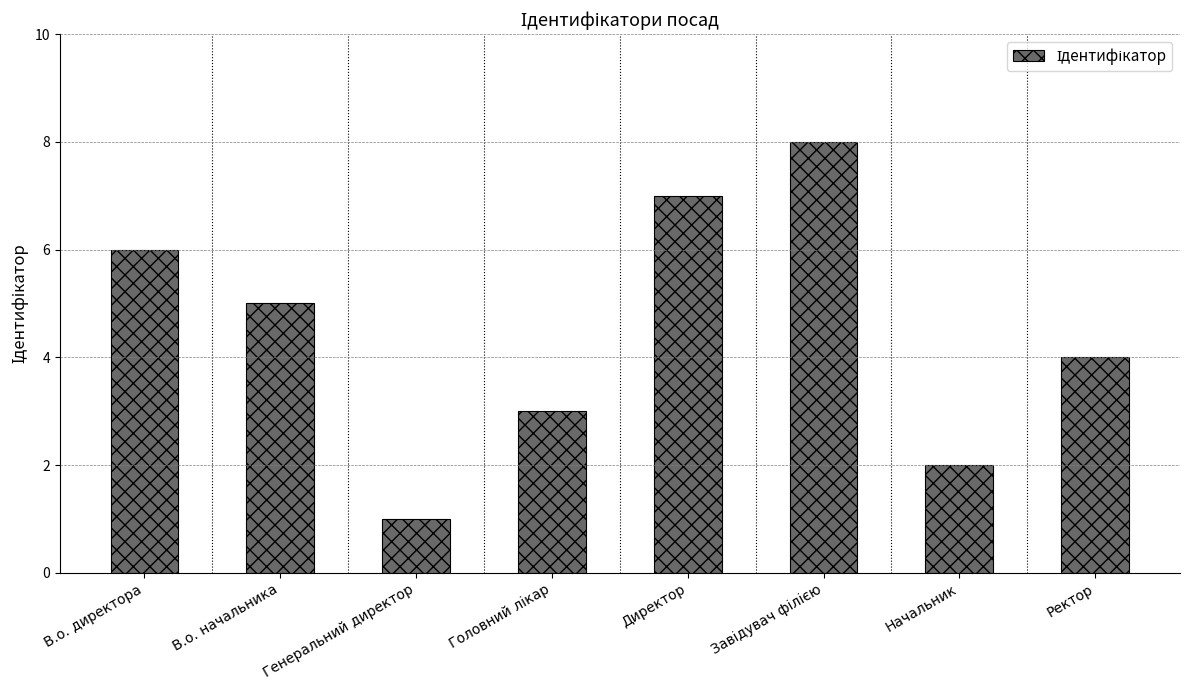

Which category has the lowest value across all series?

Генеральний директор